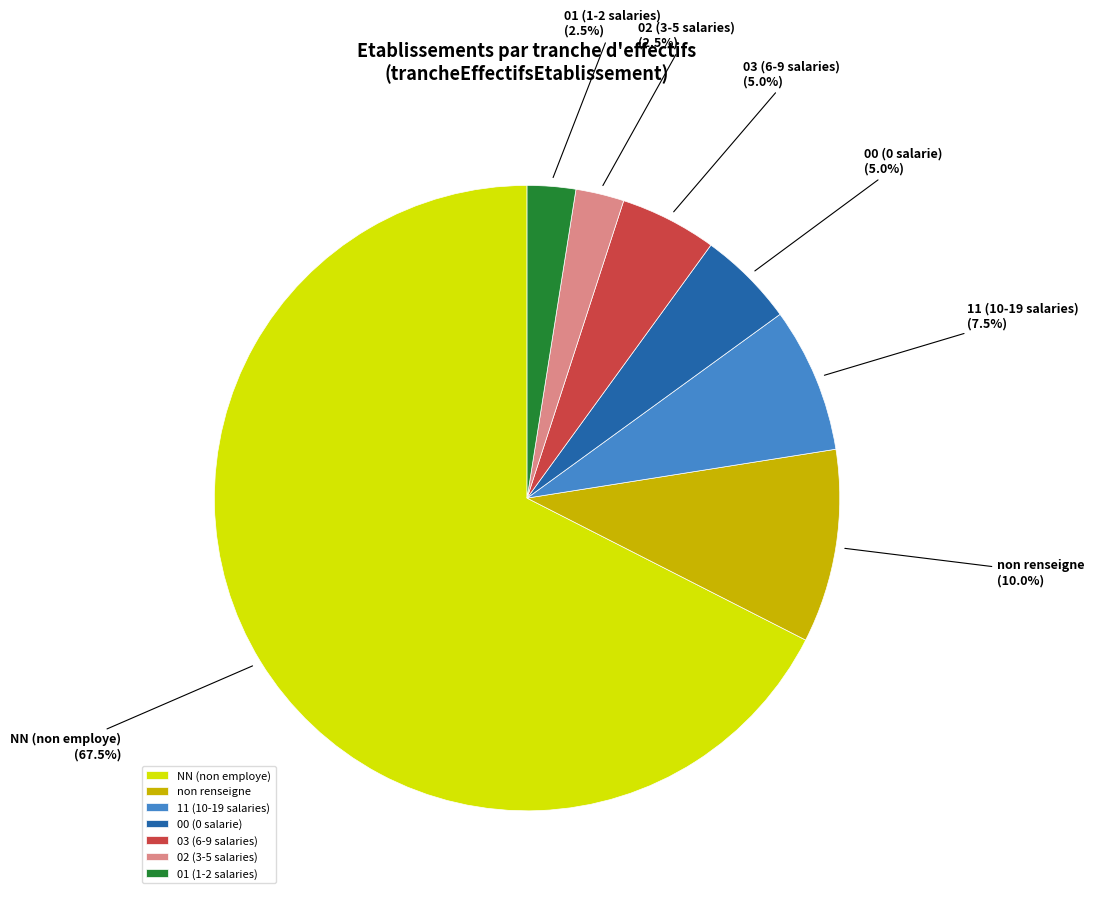

Which slice is the largest?

NN (non employe)